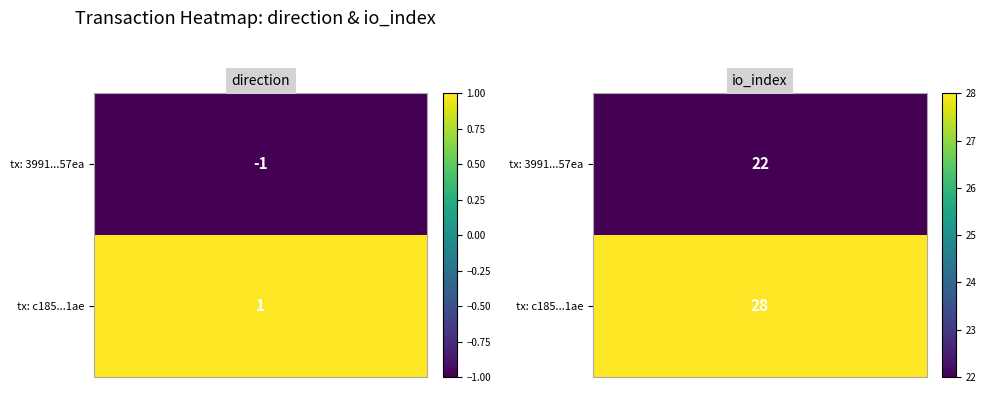

At which category is the sum across all series the highest?

1